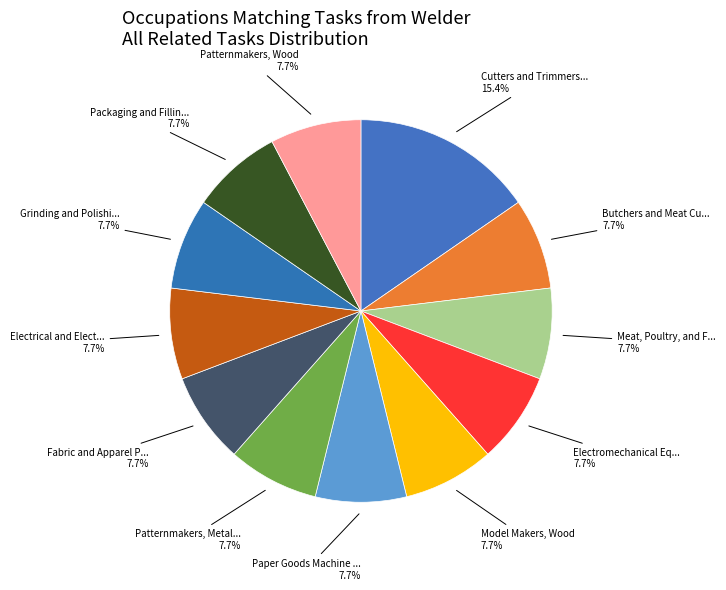

To the nearest percent, what is the average slice percentage?

8%